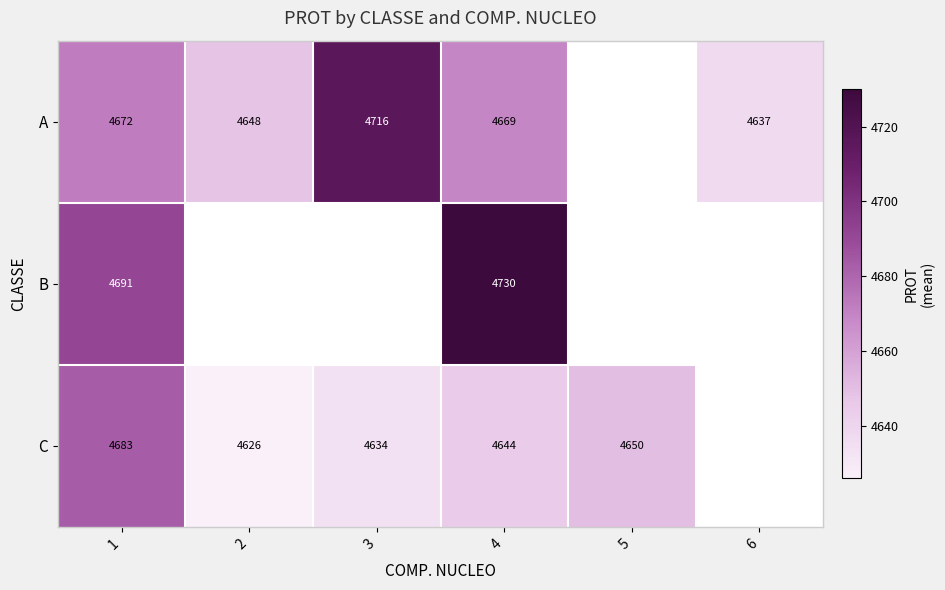

Which label corresponds to the largest value in the chart?

4